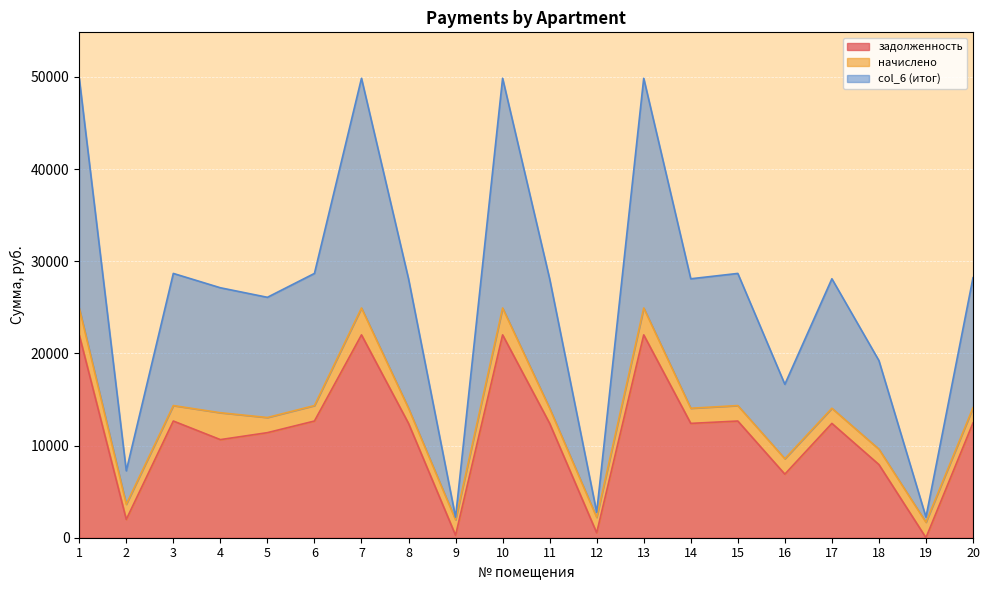

Does the chart display data point markers on the line(s)?

No